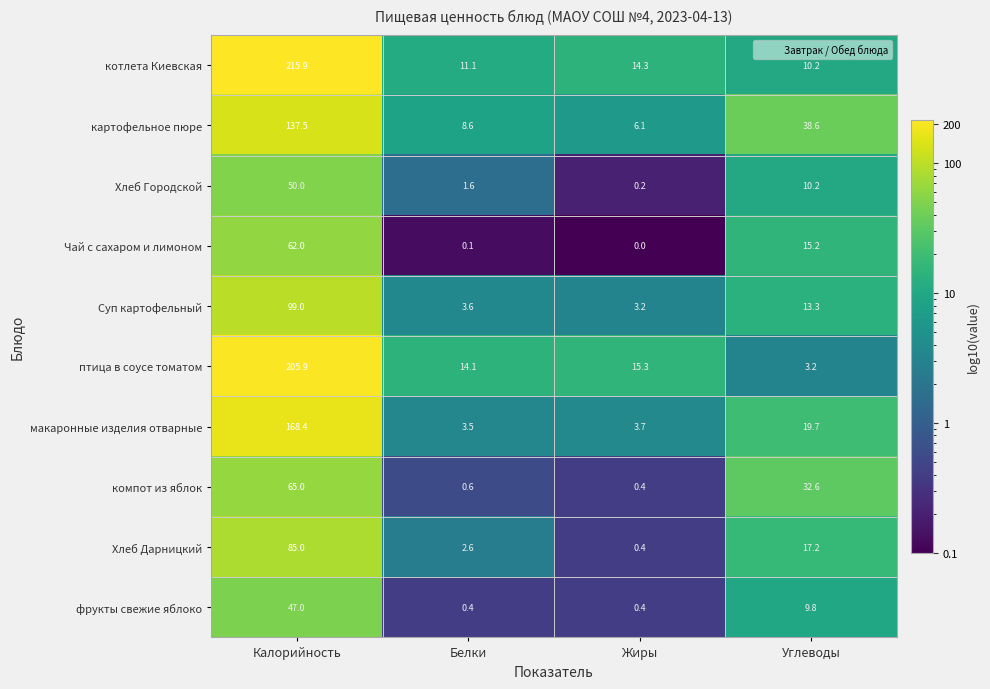

List the series in order of their peak value, lowest first.

фрукты свежие яблоко, Хлеб Городской, Чай с сахаром и лимоном, компот из яблок, Хлеб Дарницкий, Суп картофельный, картофельное пюре, макаронные изделия отварные, птица в соусе томатом, котлета Киевская